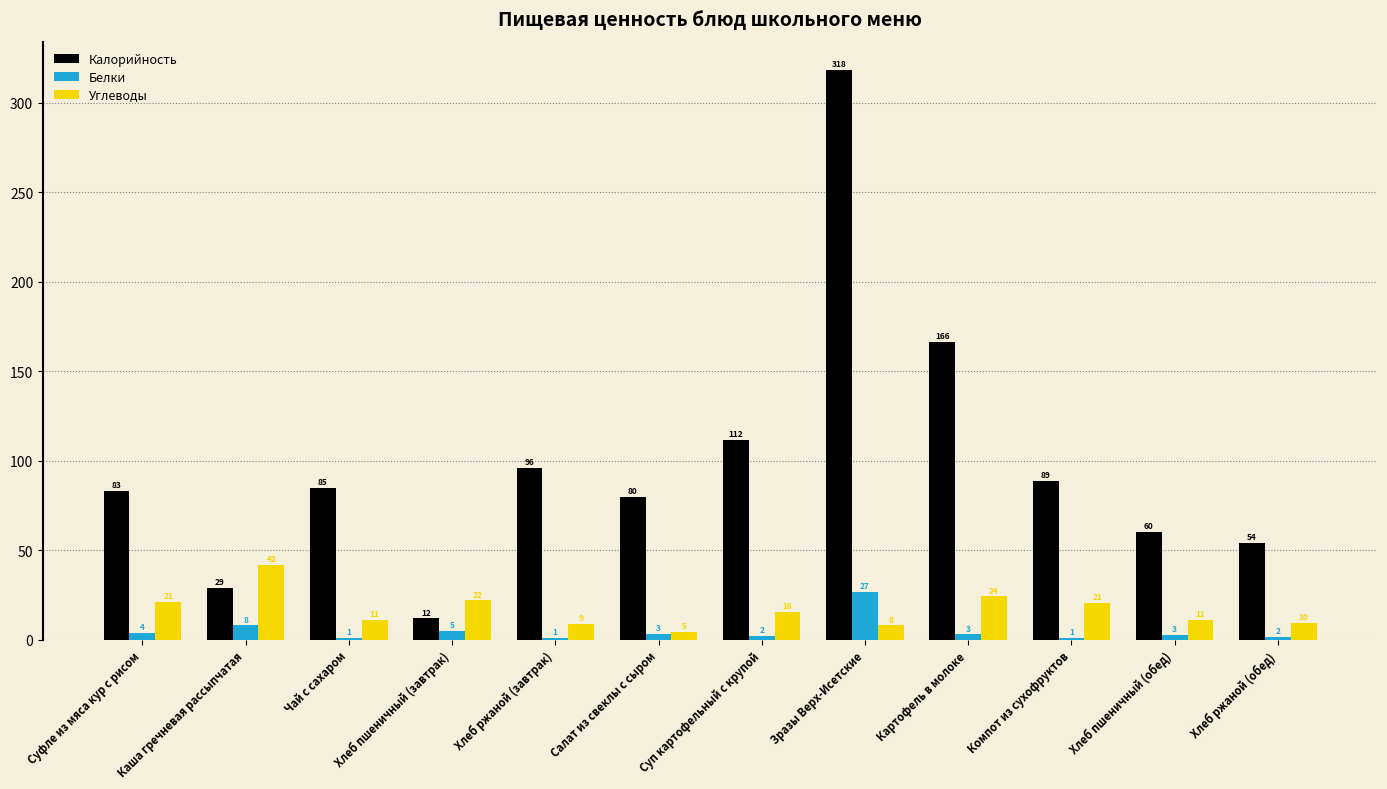

What is the greatest value displayed?

318.3